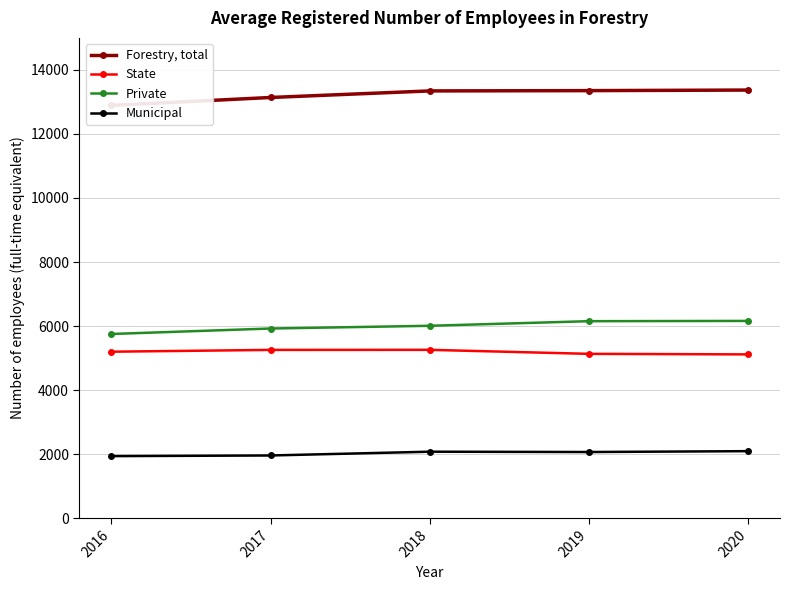

Which series changed the most between 2018 and 2019?

Private